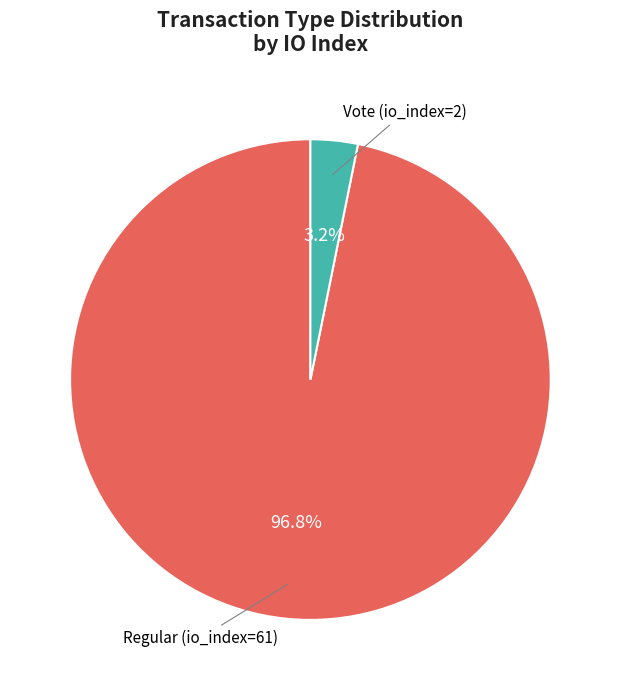

Does any single category account for the majority?

Yes